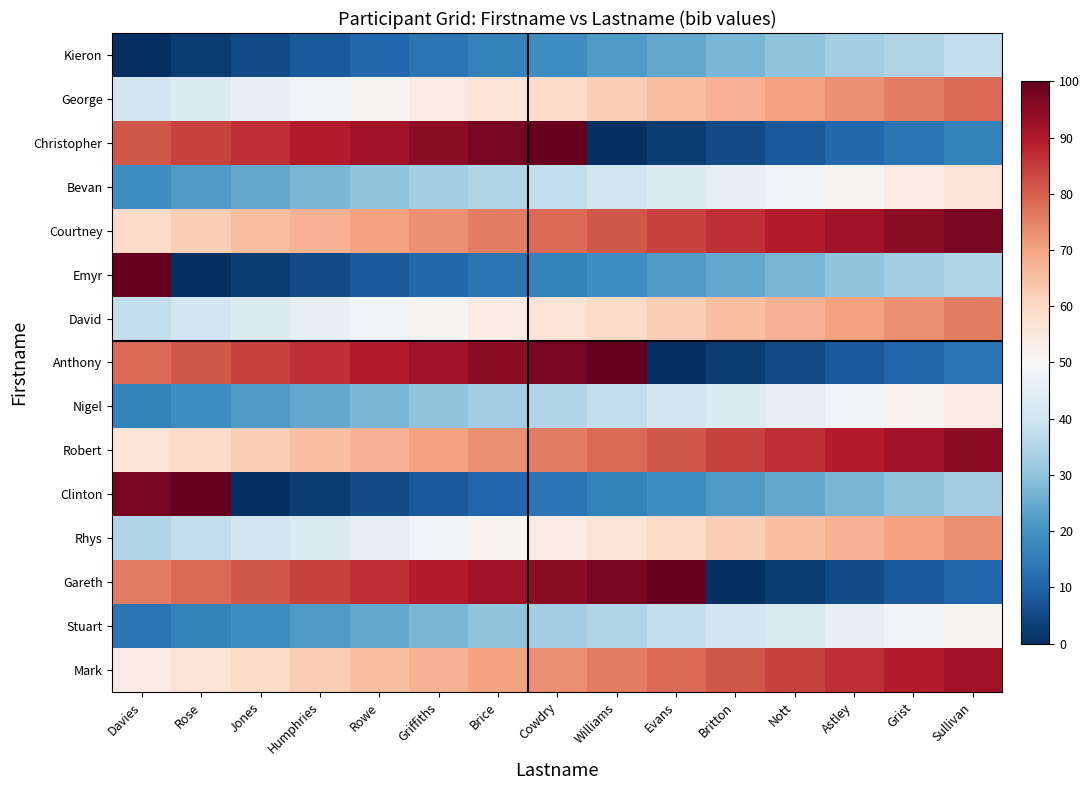

Which category has the lowest value across all series?

Davies